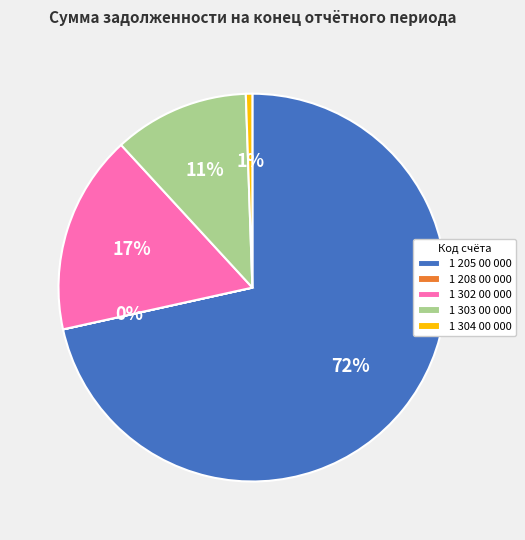

What is the majority slice?

1 205 00 000